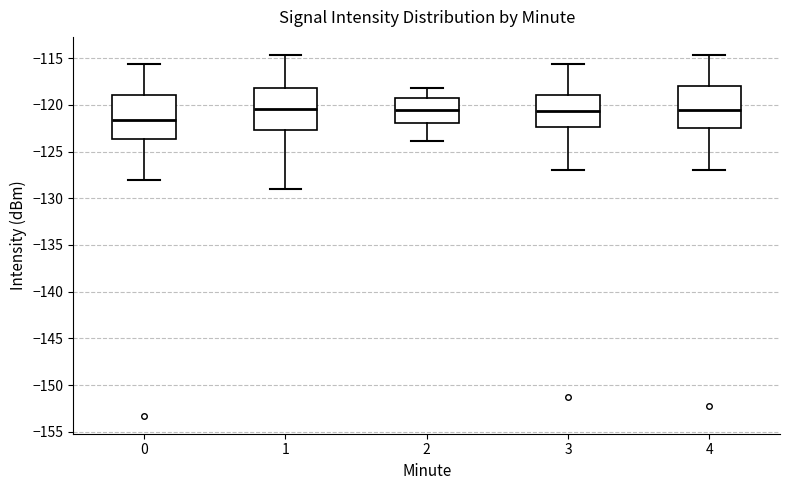

Where is the lower edge of the box at x = 0 on the y-axis? The values are not printed on the chart, so give them approximately, as read against the axis.

-123.5